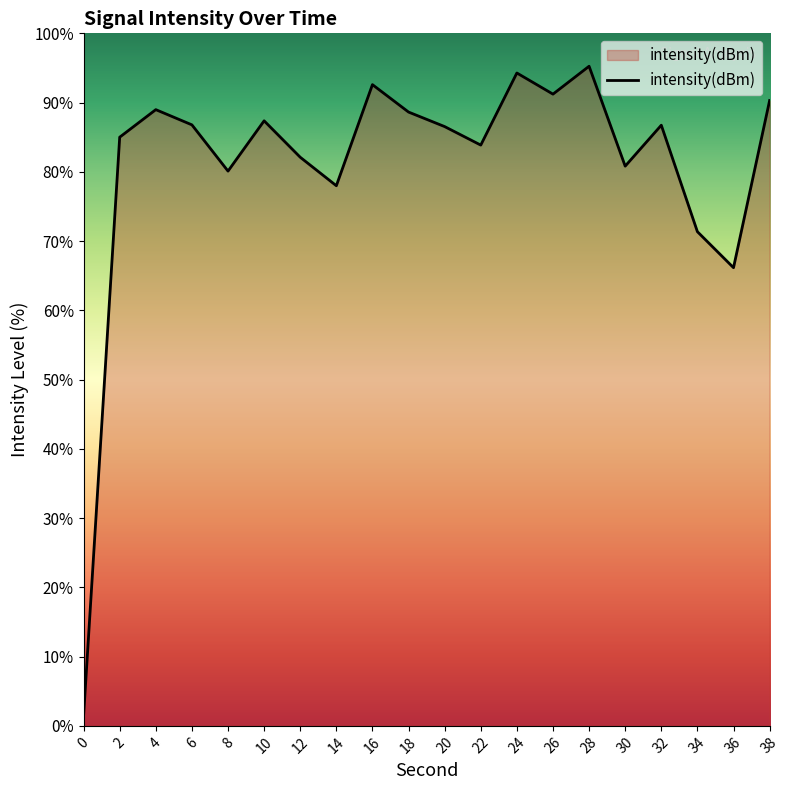

At which category does the data reach its first local valley?

8